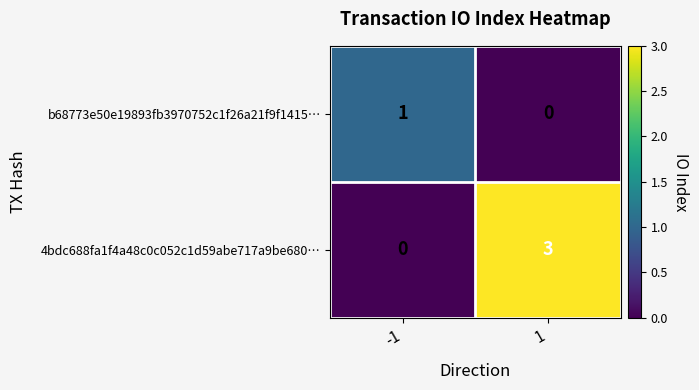

What is the greatest value displayed?

3